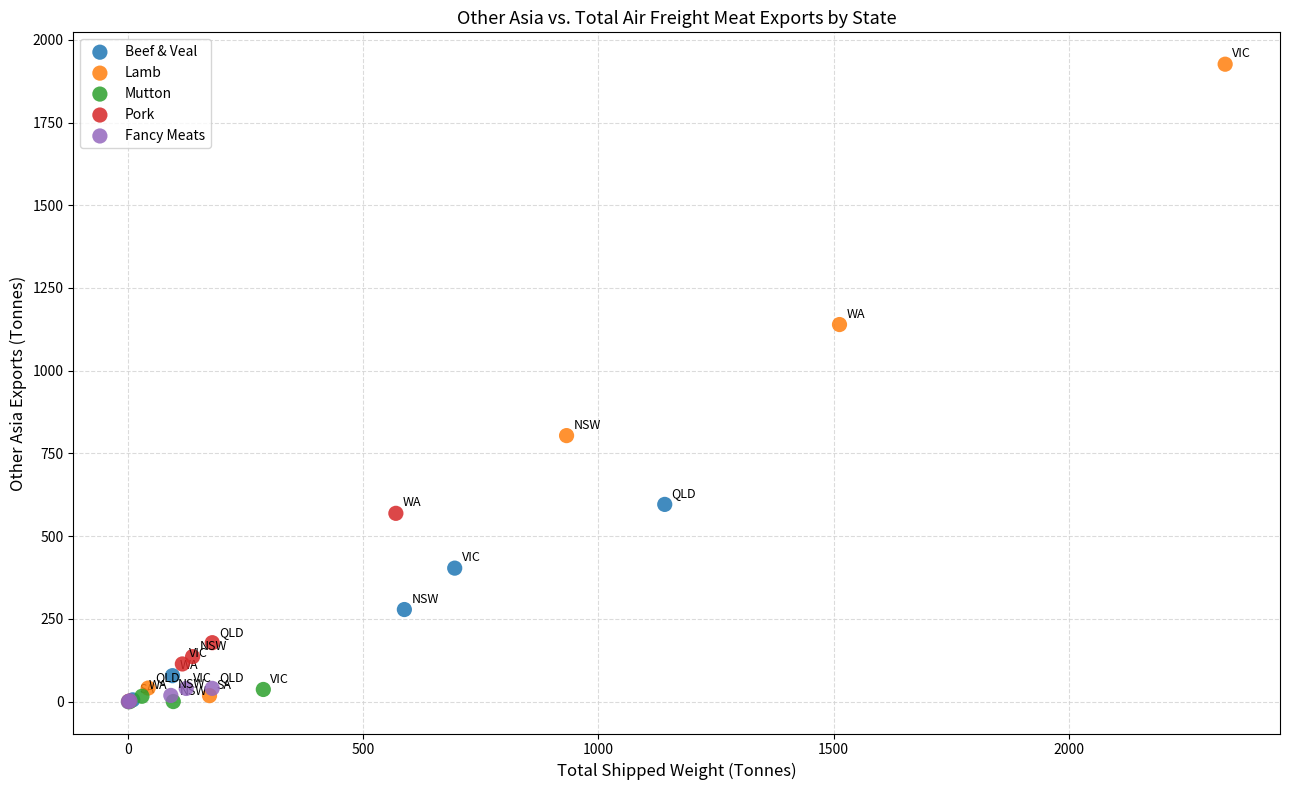

Which series reaches the maximum Y coordinate?

Lamb